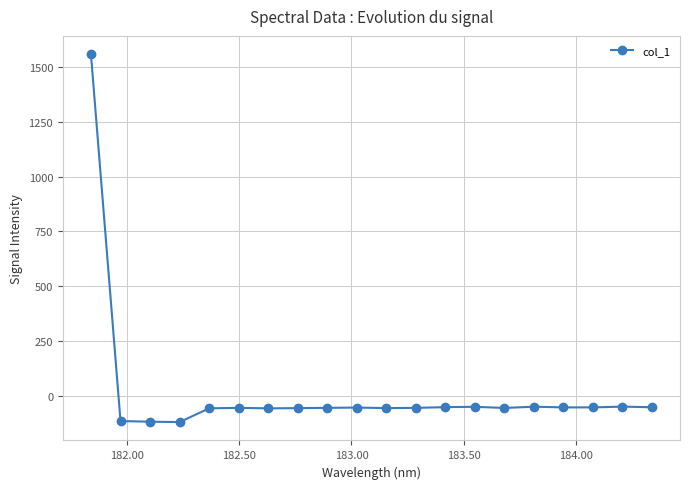

What is the difference between the maximum and minimum values?

1676.4